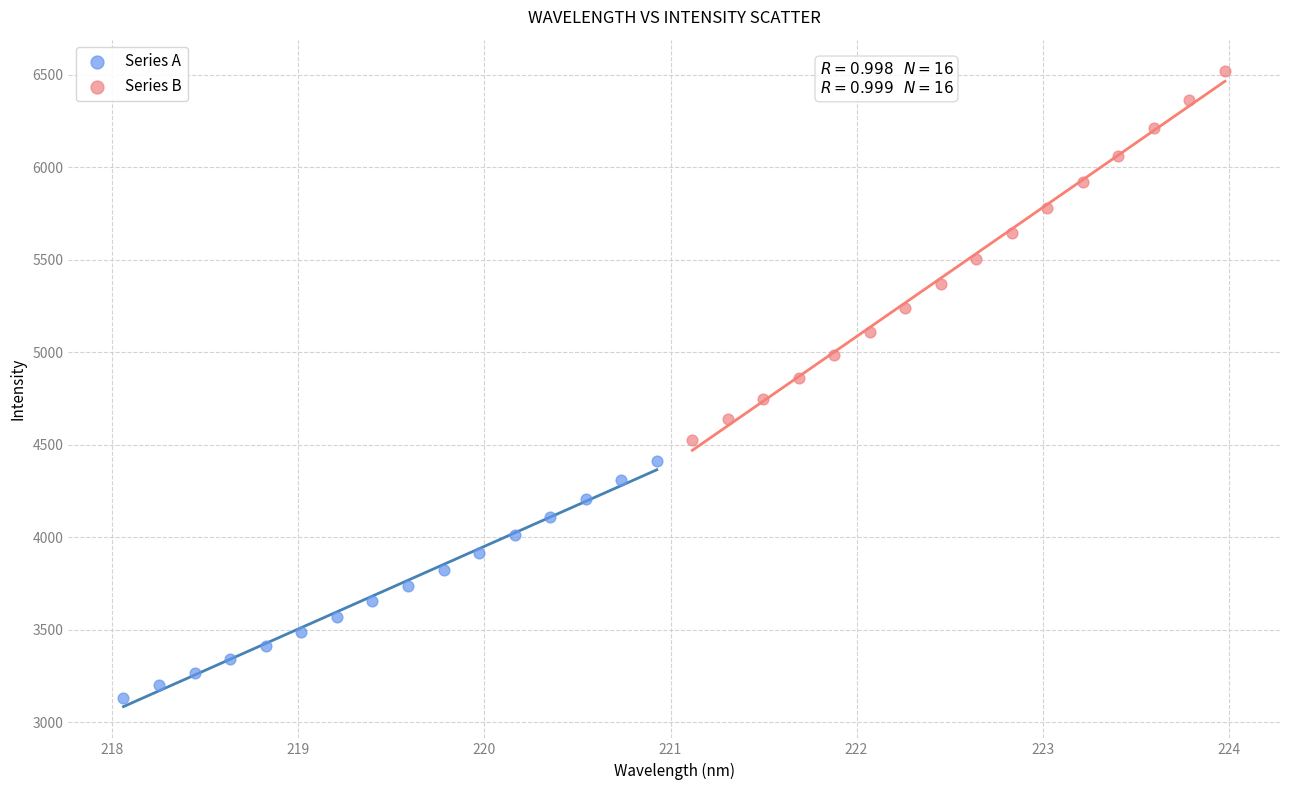

Which series has the largest Y range (max minus min)?

Series B